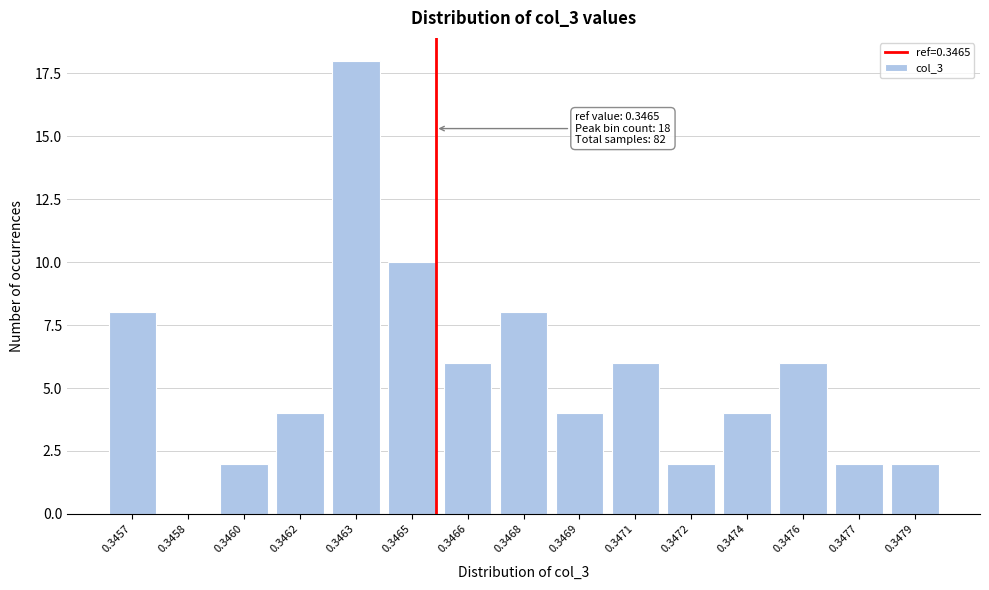

Reading left to right, list all the values displayed in this chart.

0.3457=8	0.3458=0	0.3460=2	0.3462=4	0.3463=18	0.3465=10	0.3466=6	0.3468=8	0.3469=4	0.3471=6	0.3472=2	0.3474=4	0.3476=6	0.3477=2	0.3479=2